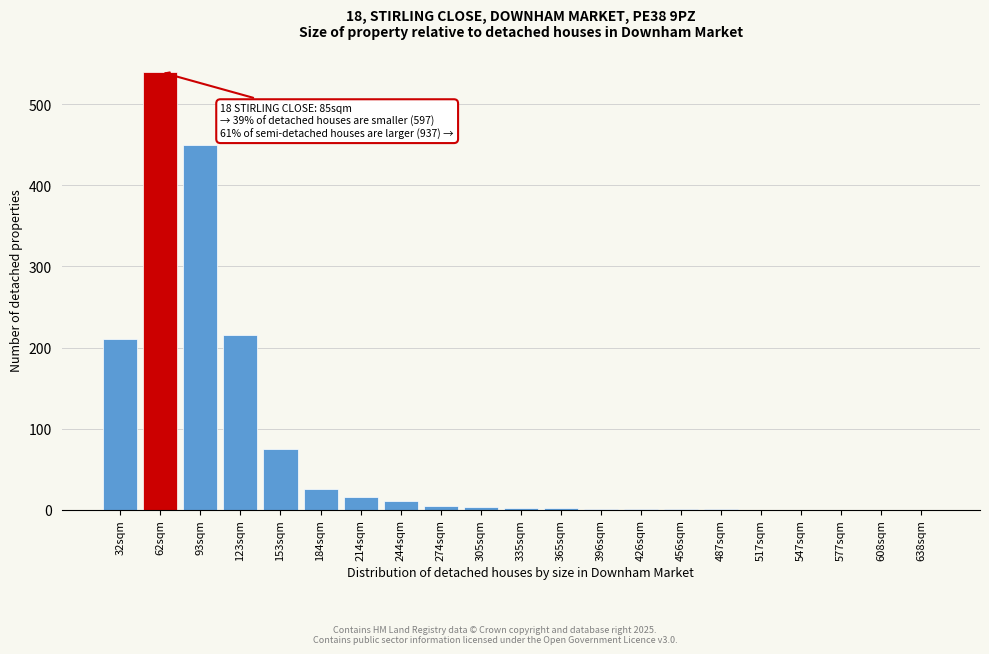

Which label corresponds to the largest value in the chart?

62sqm